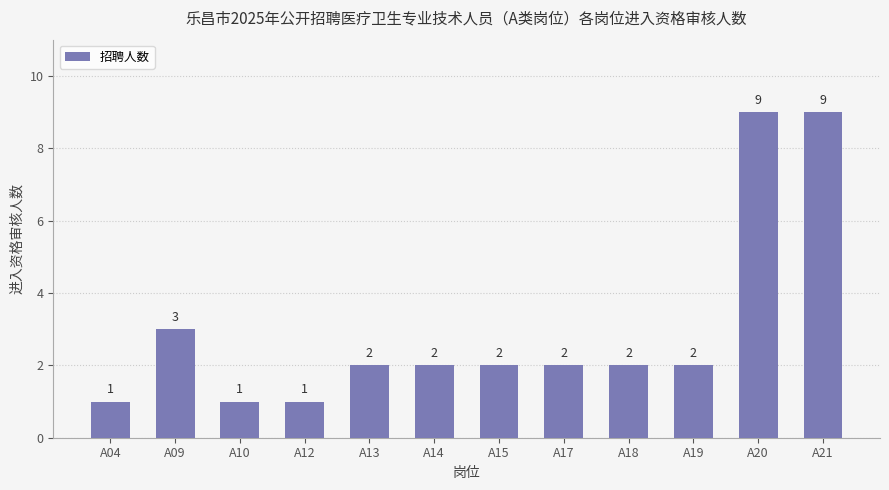

How many values are below 2?

3